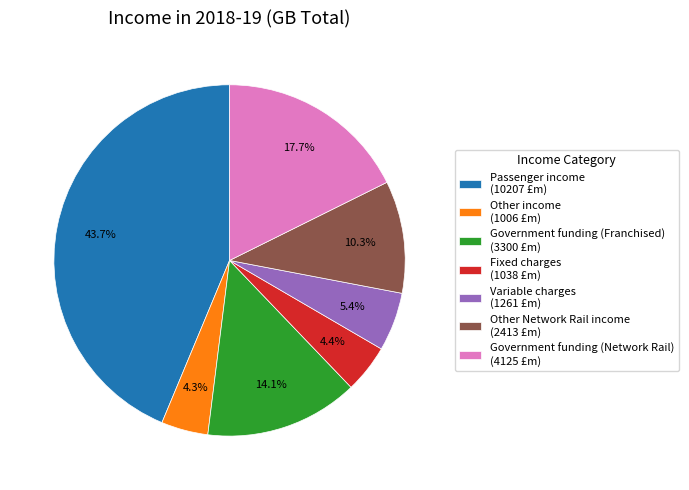

Does any single category account for the majority?

No